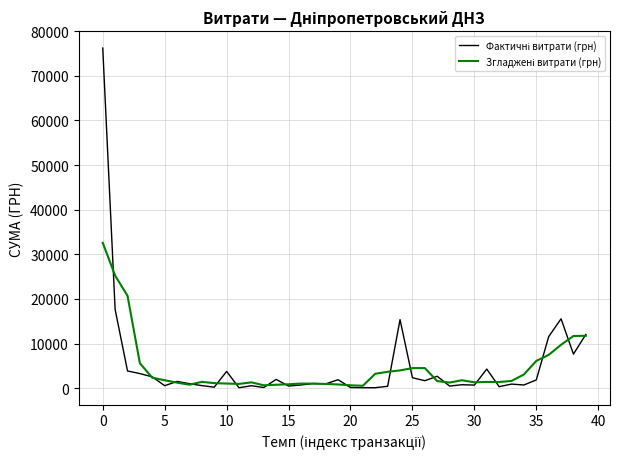

What is the smallest value displayed?

104.0